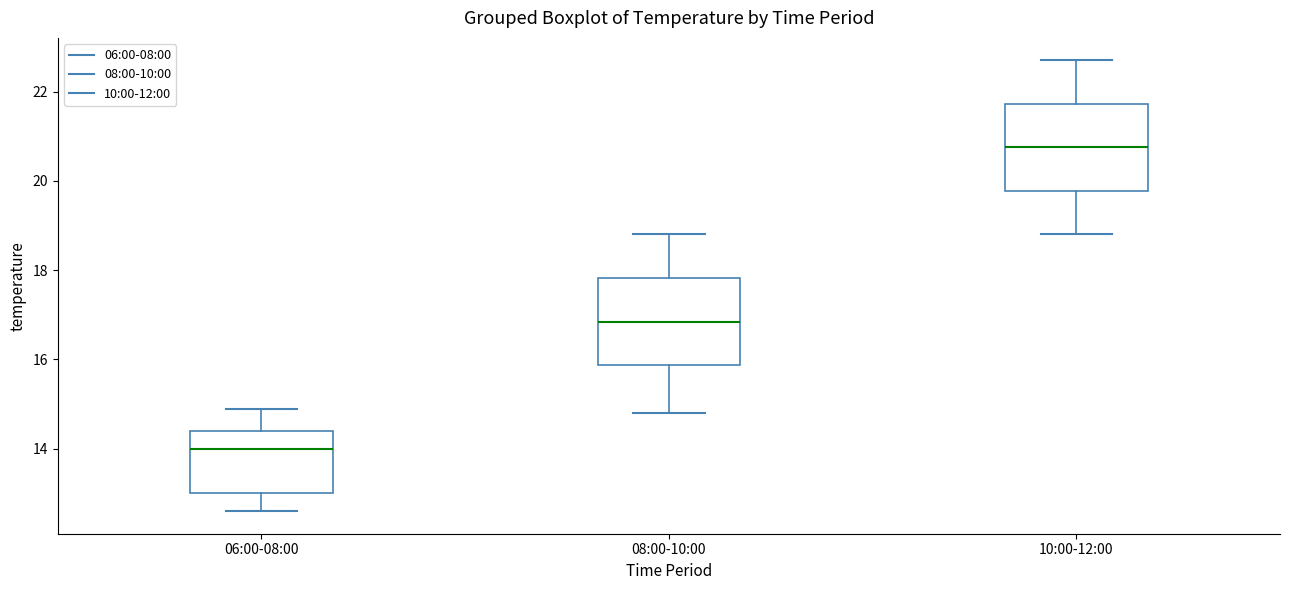

Where does the median line of the box for 06:00-08:00 sit on the y-axis? The values are not printed on the chart, so give them approximately, as read against the axis.

14.0